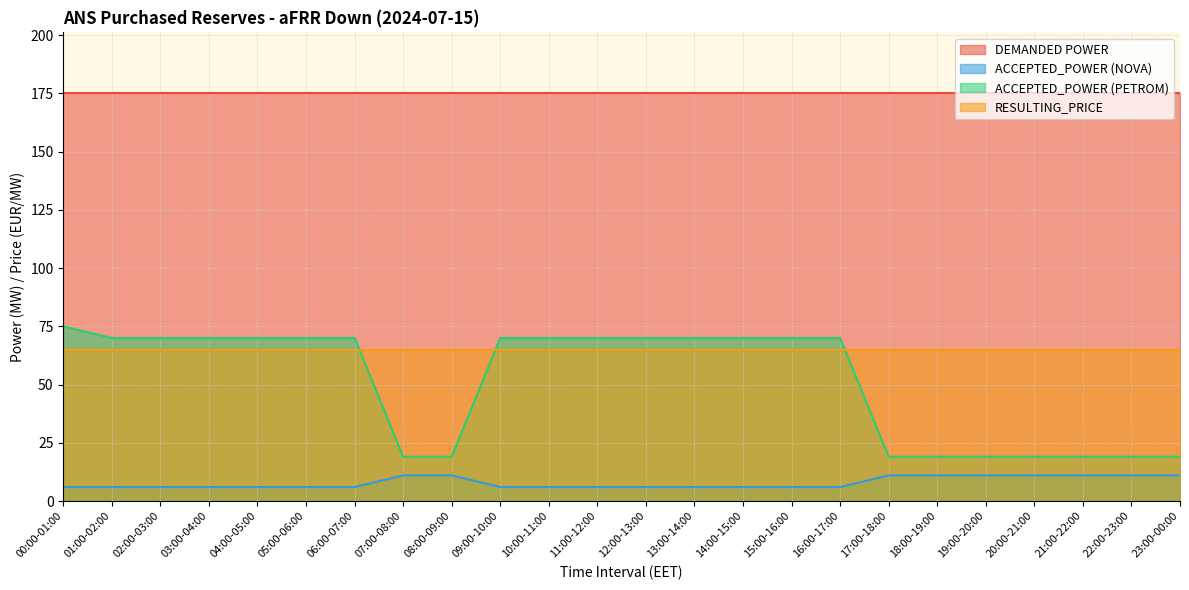

What are all the series names shown in the legend?

DEMANDED POWER, ACCEPTED_POWER (NOVA), ACCEPTED_POWER (PETROM), RESULTING_PRICE